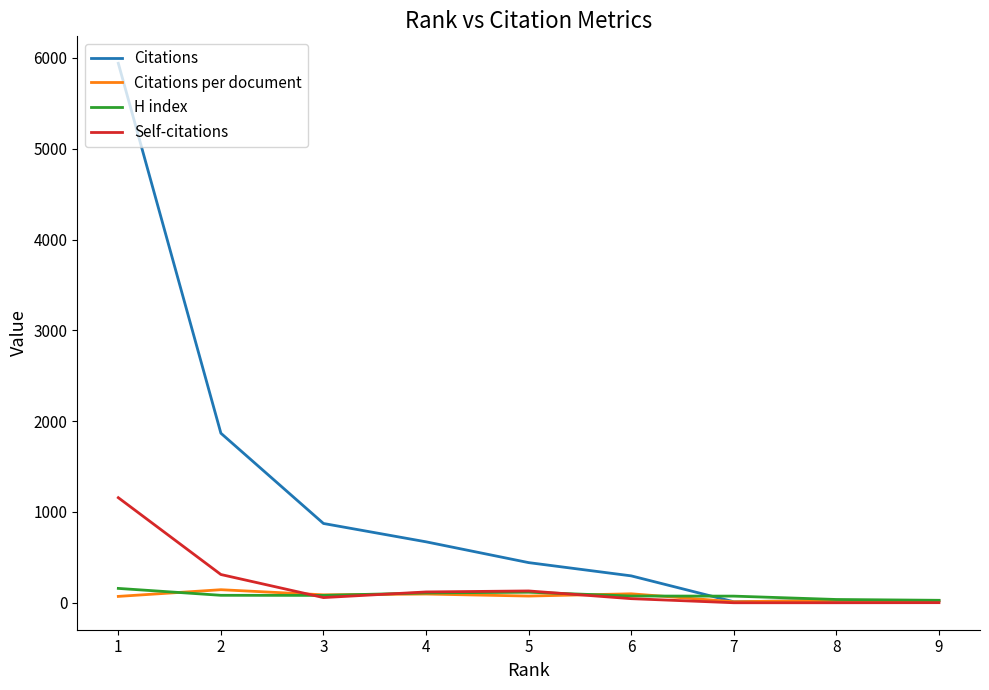

Is this an area chart (filled region under the line)?

No